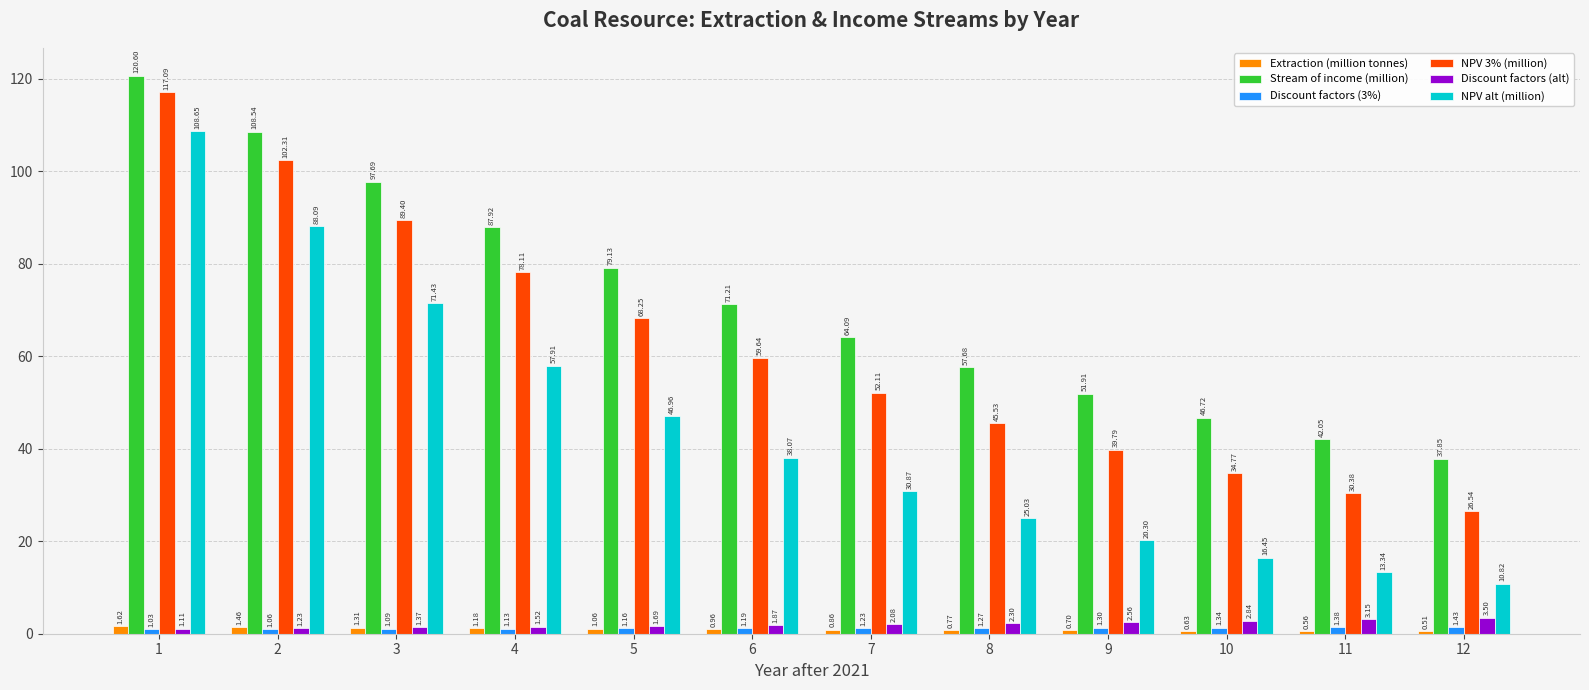

What is the difference between the maximum and minimum values in the Discount factors (alt) series?

2.4